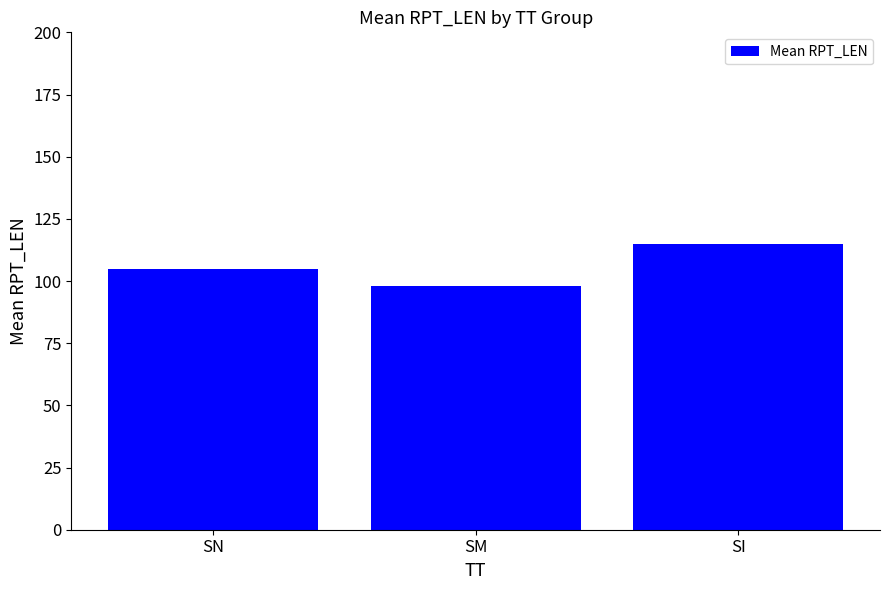

List the labels in order of value, smallest first.

SM, SN, SI